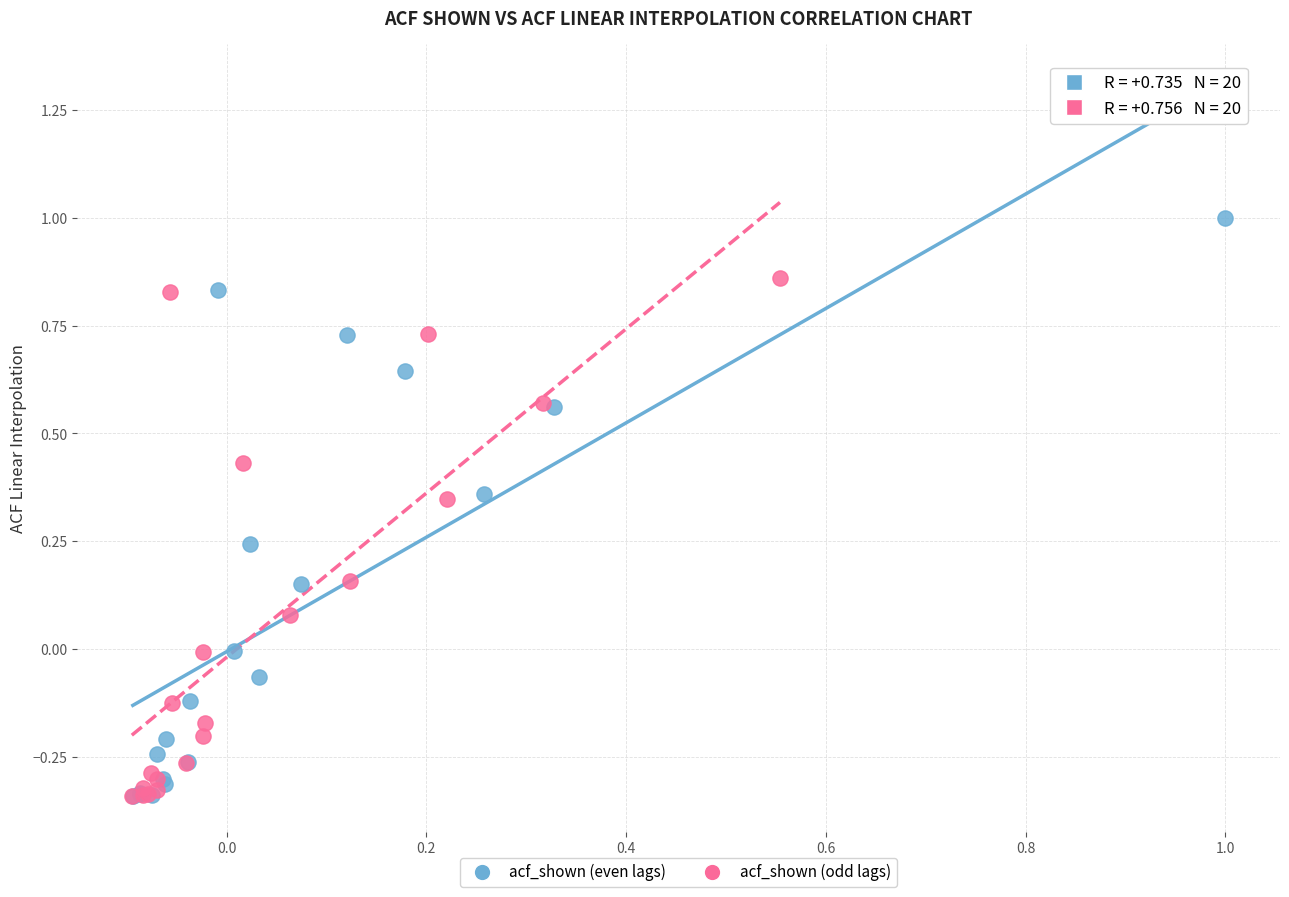

Which series reaches the maximum Y coordinate?

acf_shown (even lags)